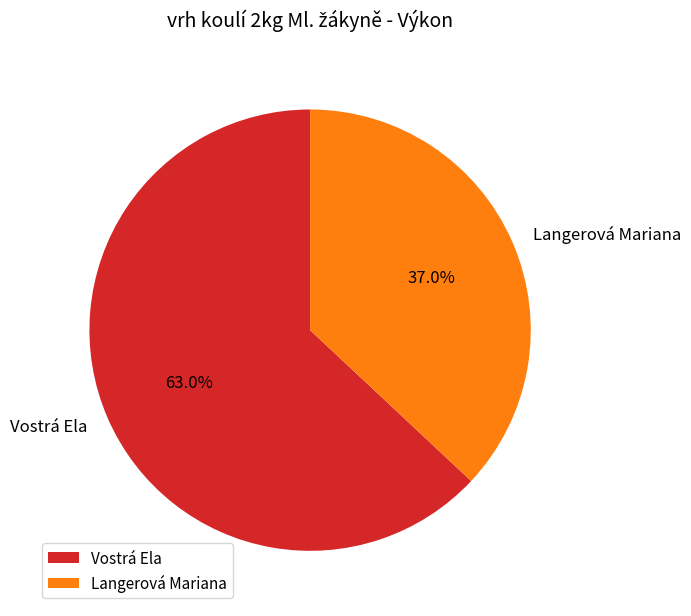

Does Vostrá Ela represent more than half of the total?

Yes